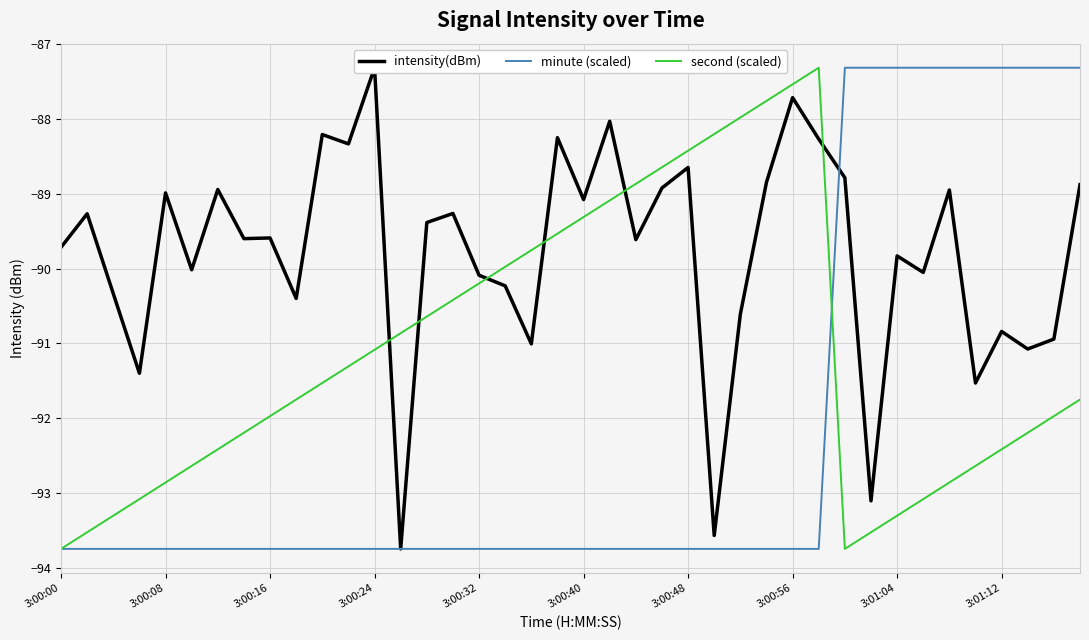

What is the highest value of the minute (scaled) series?

-87.3